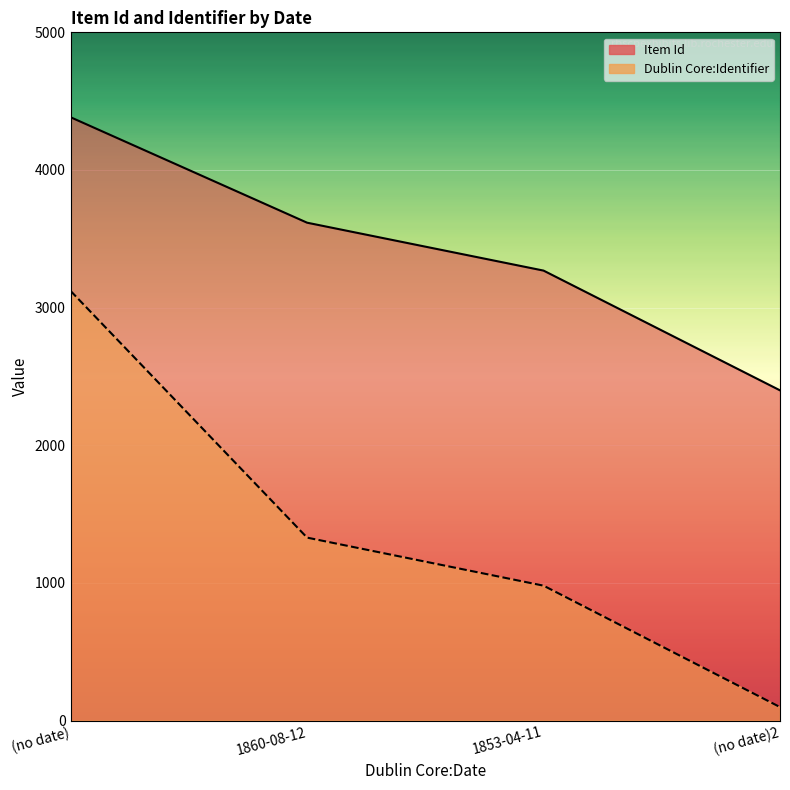

Which series has the largest range (max minus min)?

Dublin Core:Identifier